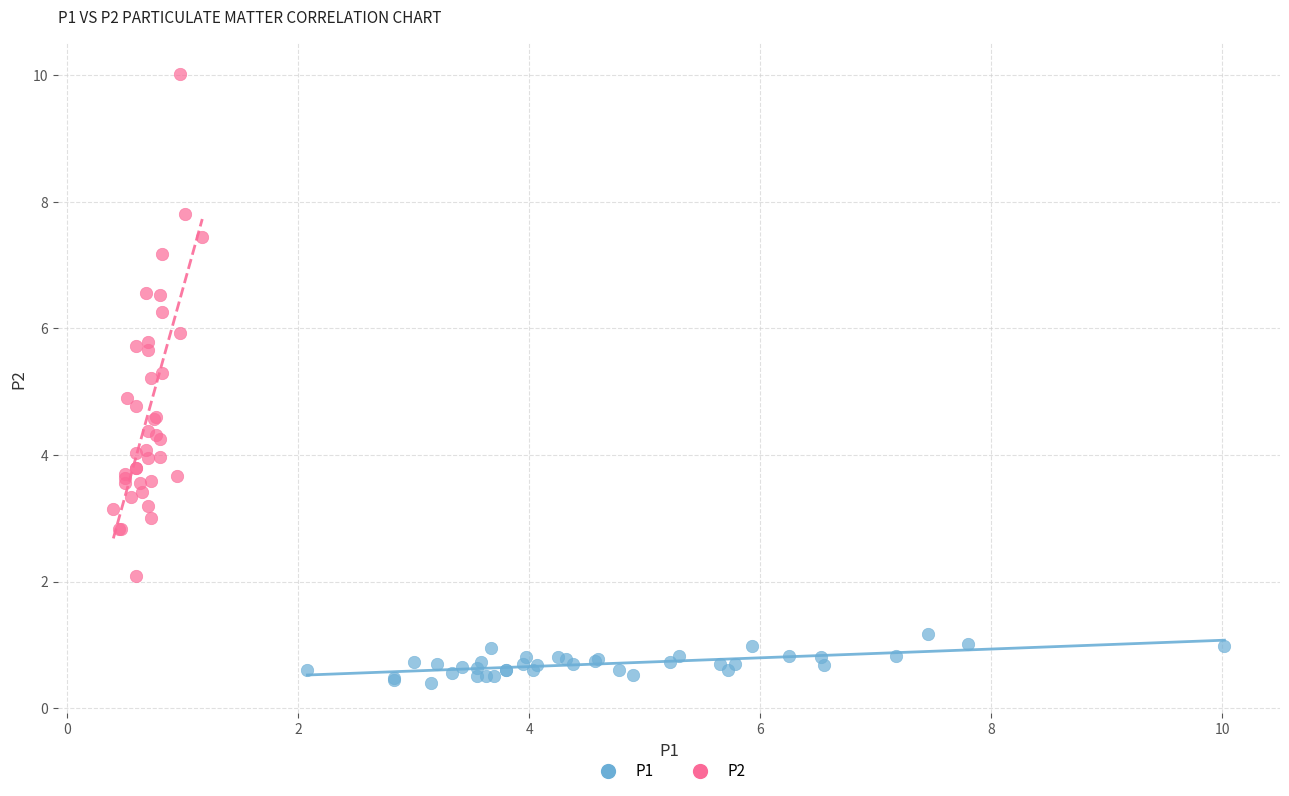

Which series has the largest Y range (max minus min)?

P2